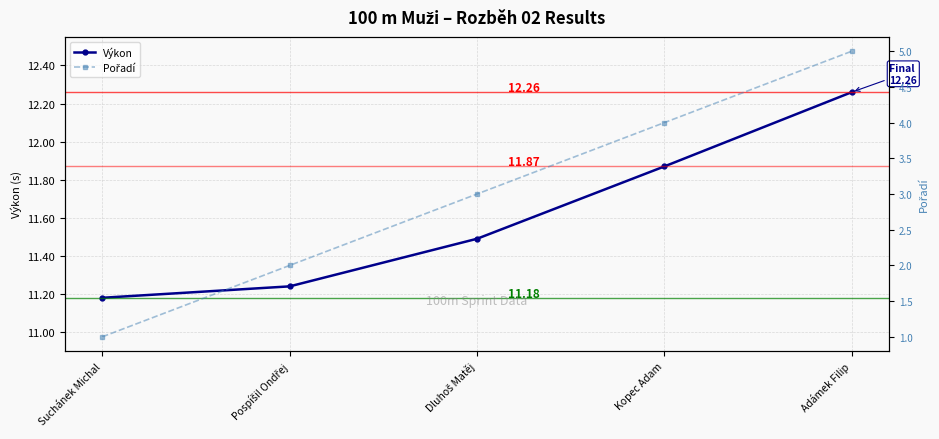

Which series has the widest spread of values?

Pořadí